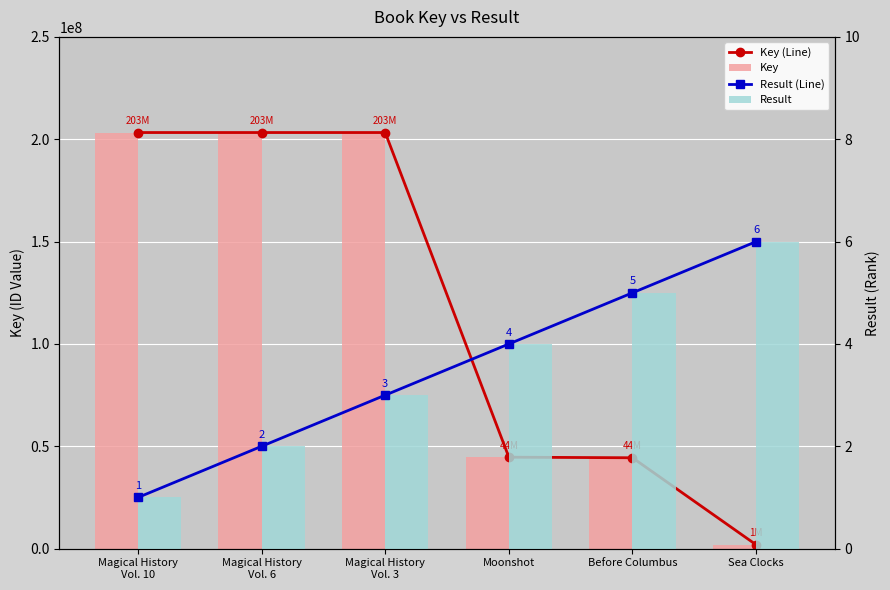

What is the total value across all series at Before Columbus?

88818656